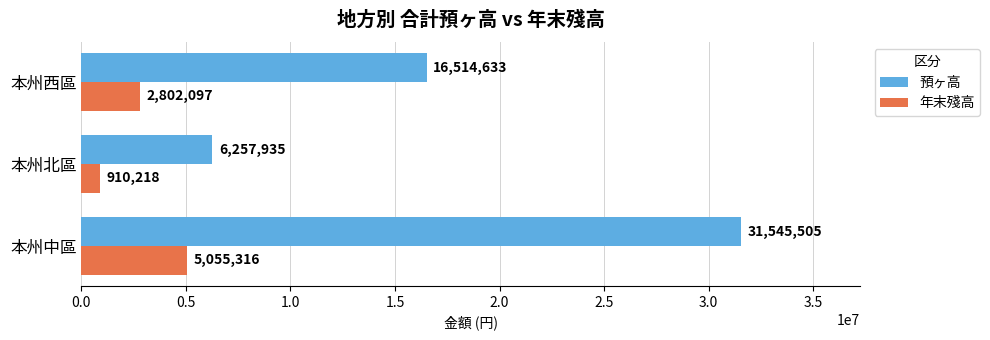

What is the sum of all 年末殘高 values?

8767631